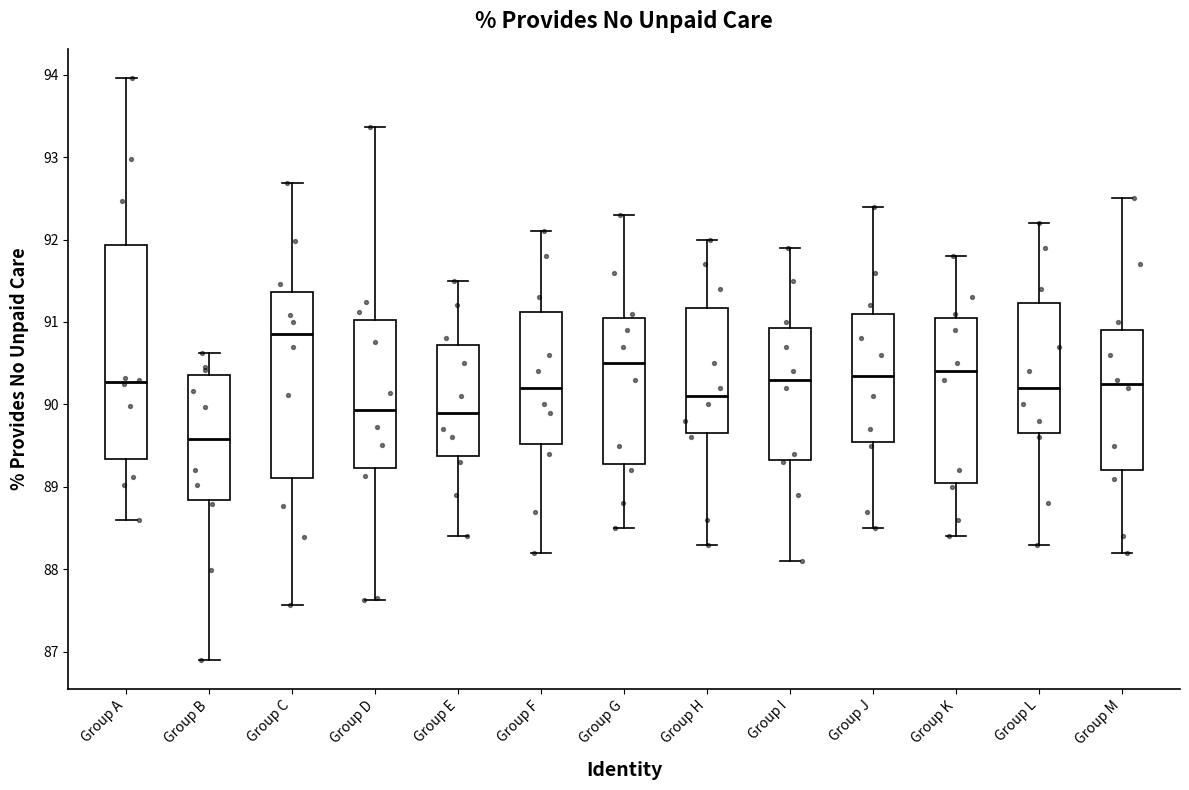

Reading left to right, transcribe this box plot: for each box, give where its median line is, the range the box spans, and where its two whiskers end, as read against the y-axis. The values are not printed on the chart, so give them approximately, as read against the axis.

Group A: median 90.3, box 89.3 to 91.9, whiskers 88.6 to 94.0
Group B: median 89.6, box 88.8 to 90.4, whiskers 86.9 to 90.6
Group C: median 90.9, box 89.1 to 91.4, whiskers 87.6 to 92.7
Group D: median 89.9, box 89.2 to 91.0, whiskers 87.6 to 93.4
Group E: median 89.9, box 89.4 to 90.7, whiskers 88.4 to 91.5
Group F: median 90.2, box 89.5 to 91.1, whiskers 88.2 to 92.1
Group G: median 90.5, box 89.3 to 91.1, whiskers 88.5 to 92.3
Group H: median 90.1, box 89.7 to 91.2, whiskers 88.3 to 92.0
Group I: median 90.3, box 89.3 to 90.9, whiskers 88.1 to 91.9
Group J: median 90.4, box 89.6 to 91.1, whiskers 88.5 to 92.4
Group K: median 90.4, box 89.1 to 91.1, whiskers 88.4 to 91.8
Group L: median 90.2, box 89.7 to 91.2, whiskers 88.3 to 92.2
Group M: median 90.3, box 89.2 to 90.9, whiskers 88.2 to 92.5